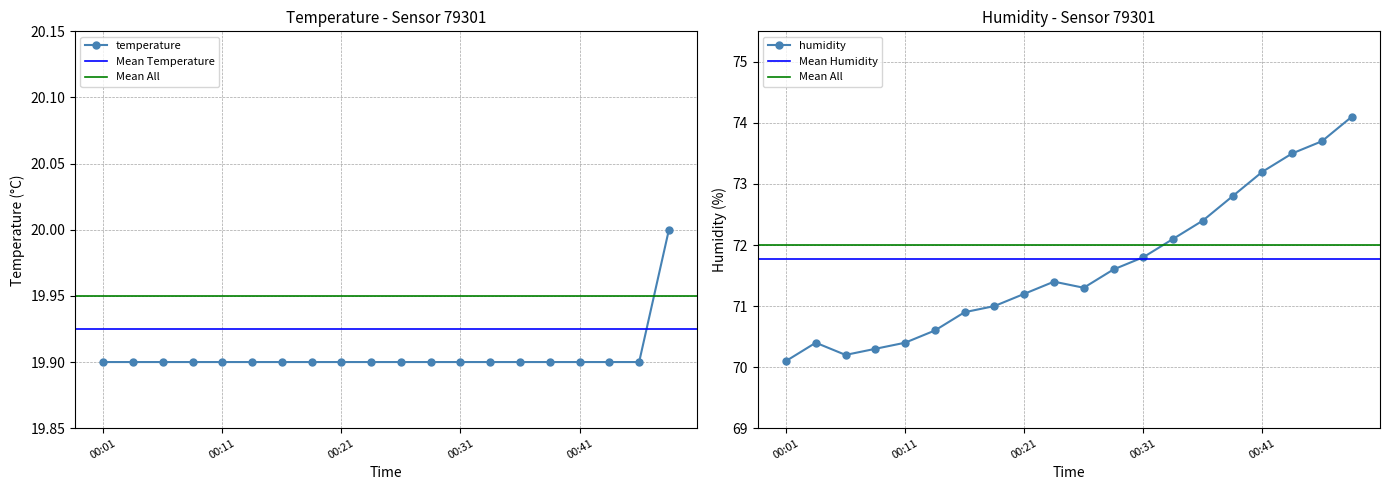

Where is the first local maximum for humidity?

00:03